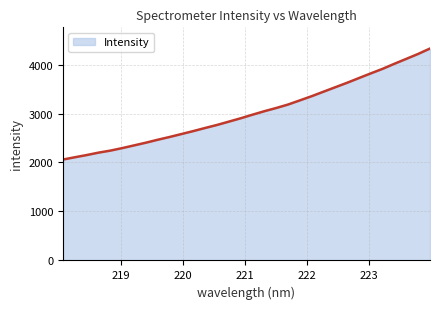

What is the smallest value displayed?

2059.9